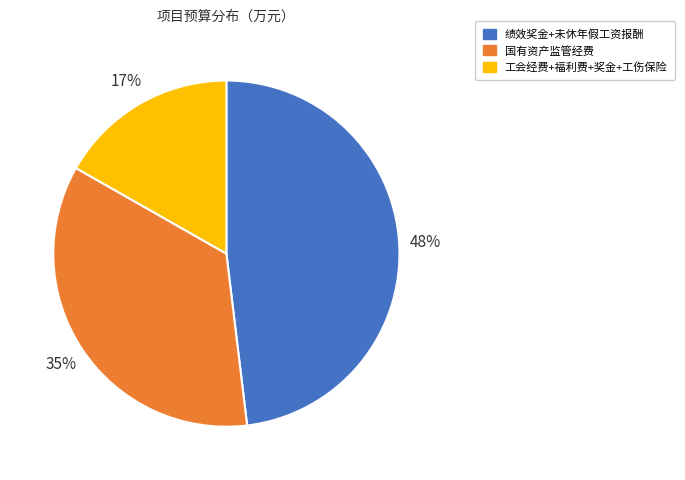

Does any single category account for the majority?

No